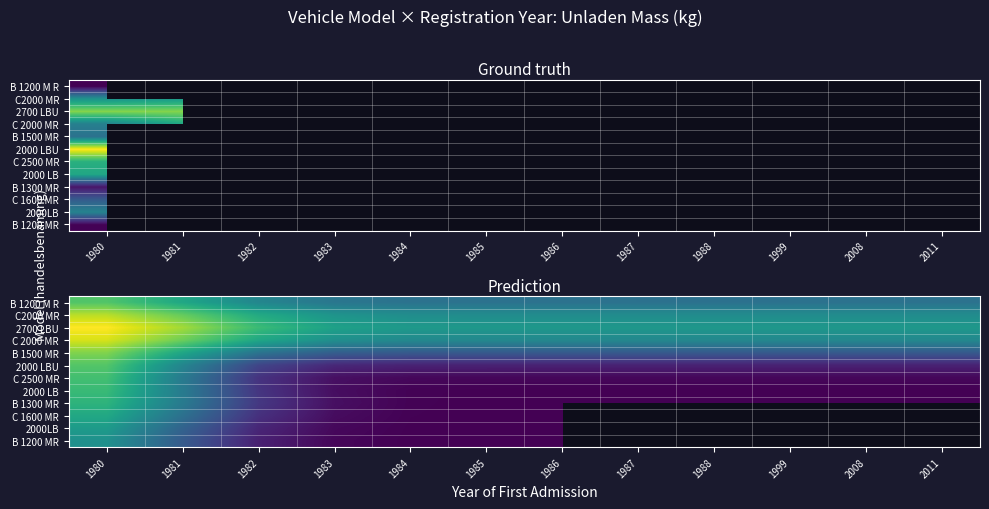

Is the value of B 1200 MR at 2008 greater than the value of 2700 LBU at 1999?

No